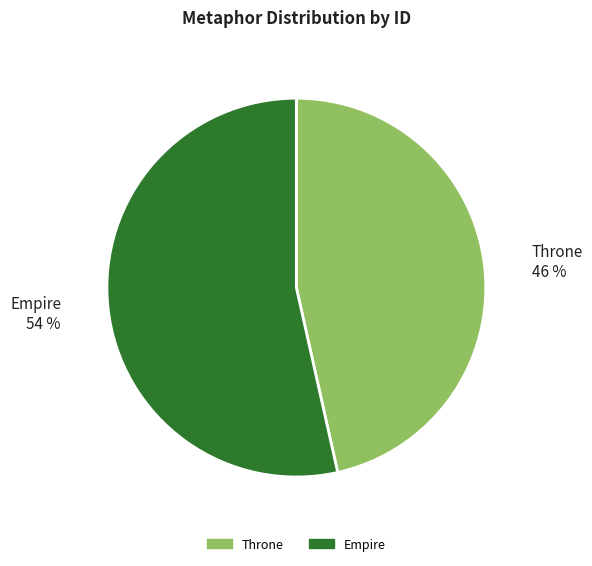

To the nearest percent, what is the combined percentage of Throne and Empire?

100%